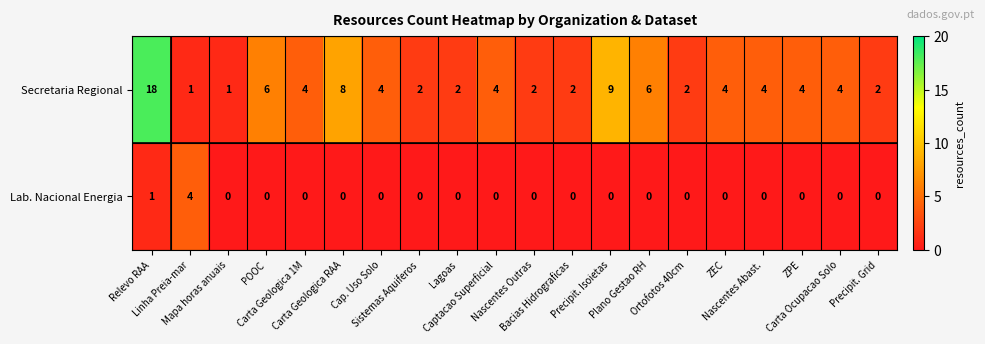

At how many categories does at least one series exceed 5?

5